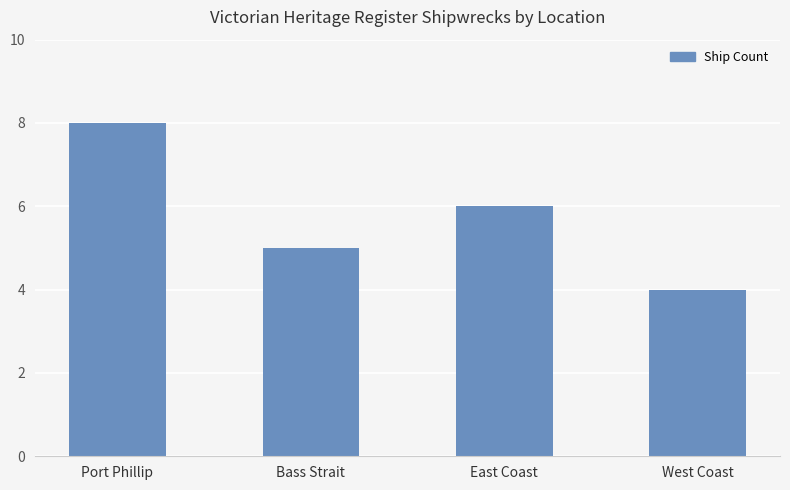

The value at Bass Strait is 2. True or false?

False